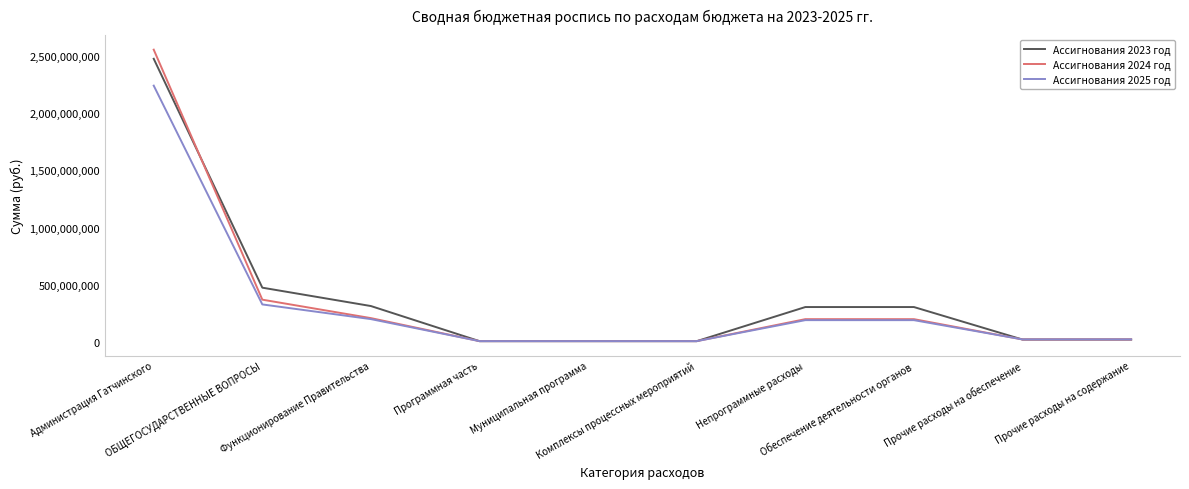

What is the maximum value for Ассигнования 2024 год?

2555289681.4